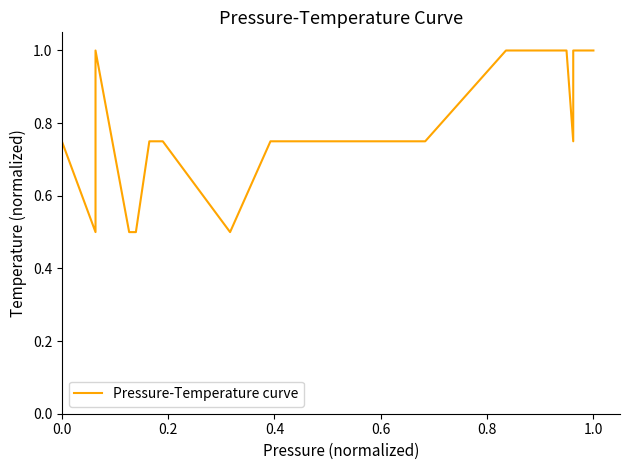

How many points are higher than both their immediate neighbors (excluding endpoints)?

1